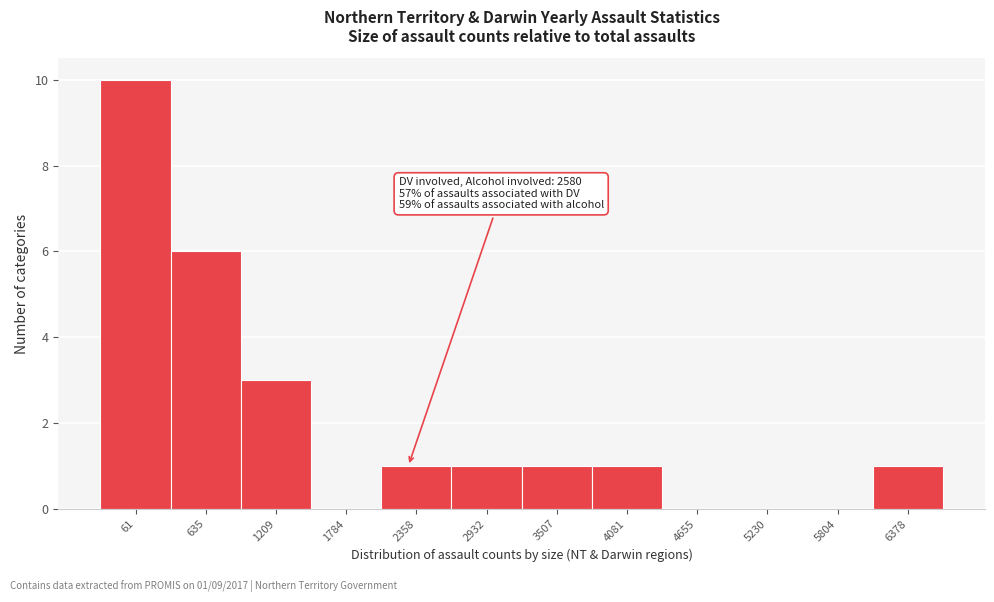

Reading left to right, list all the values displayed in this chart.

61=10	635=6	1209=3	1784=0	2358=1	2932=1	3507=1	4081=1	4655=0	5230=0	5804=0	6378=1